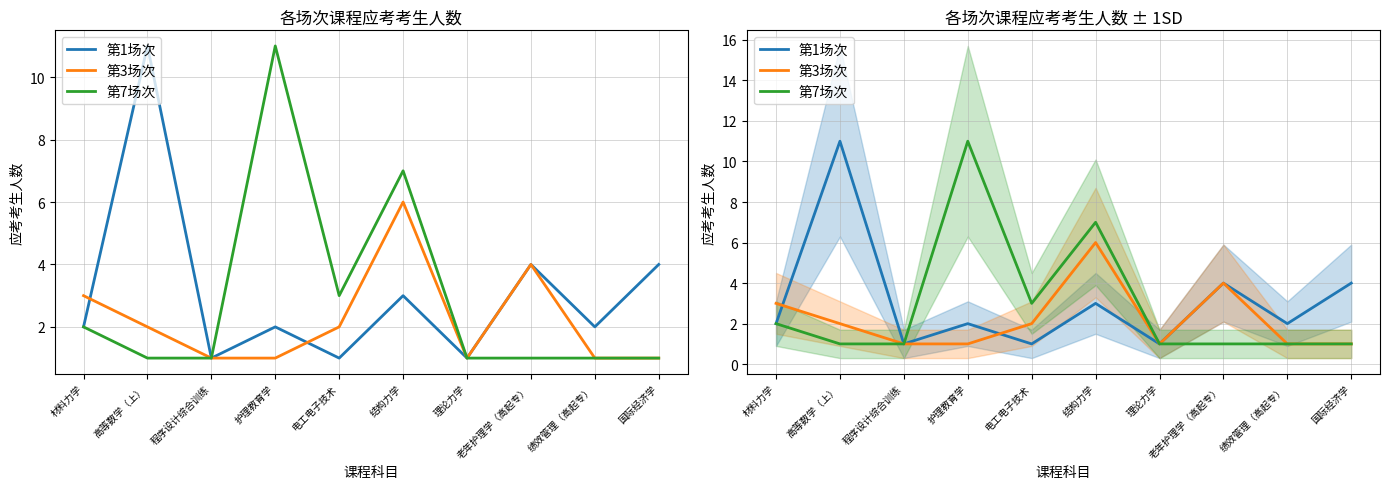

Where does the 第1场次 series first go above 2?

高等数学（上）